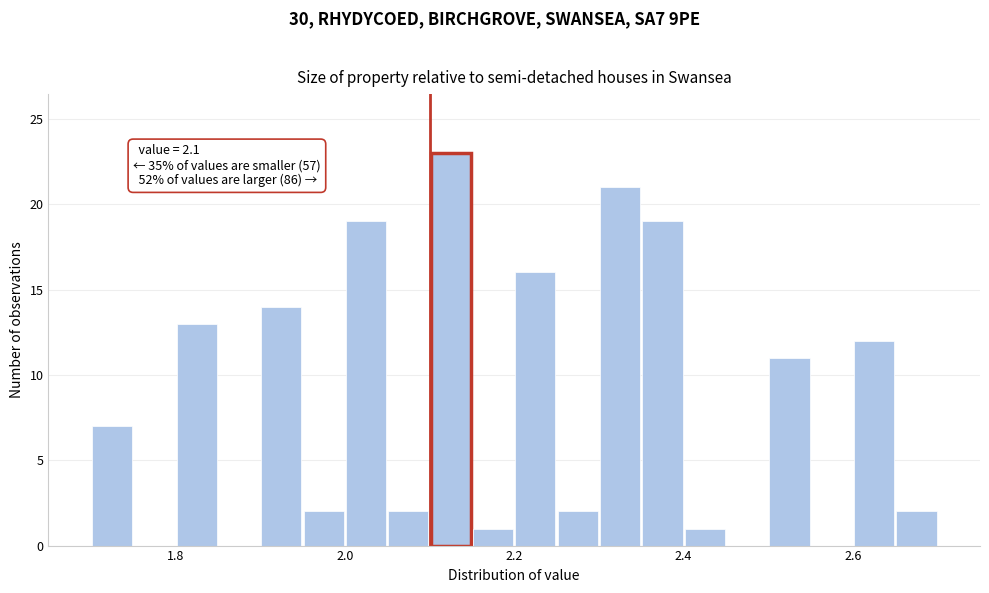

Around what value on the x-axis is the tallest bar? Give the approximate position of its centre, as read against the axis.

2.12